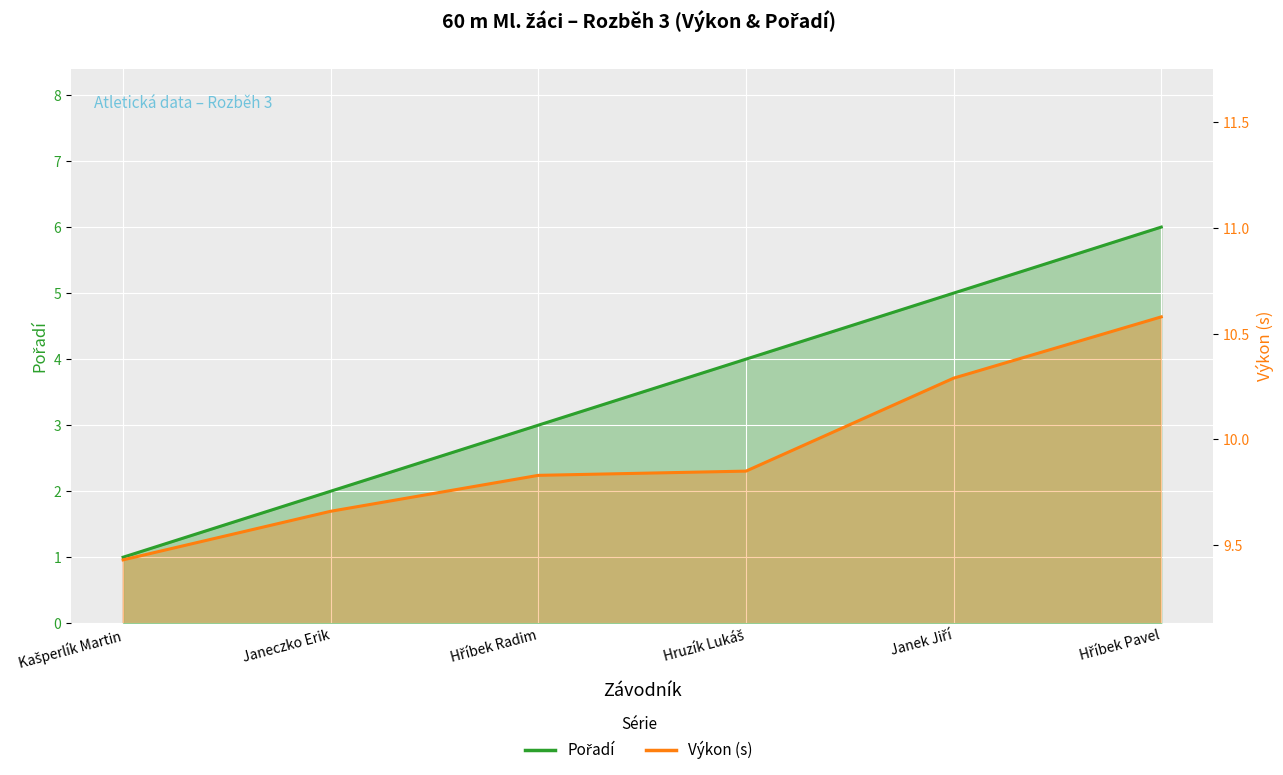

At how many categories does at least one series exceed 7?

6